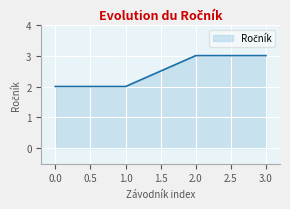

Between 0.0 and 2.0, which is larger?

2.0